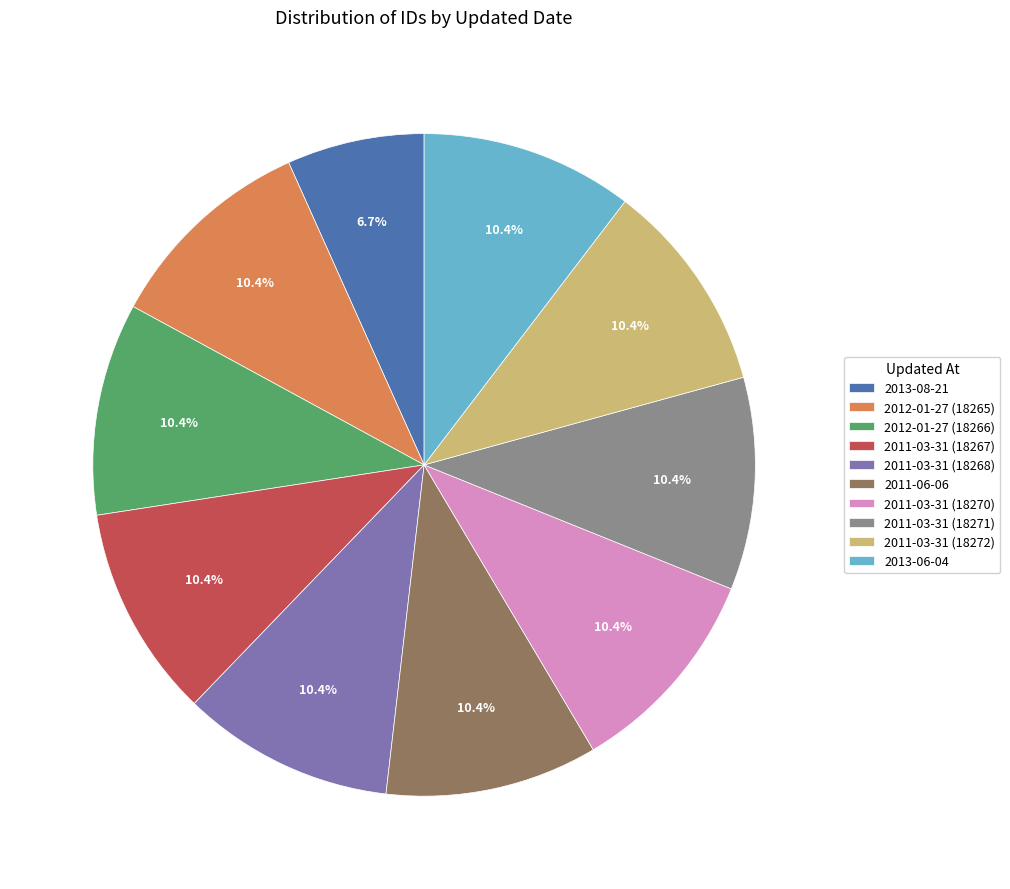

Does any single category account for the majority?

No